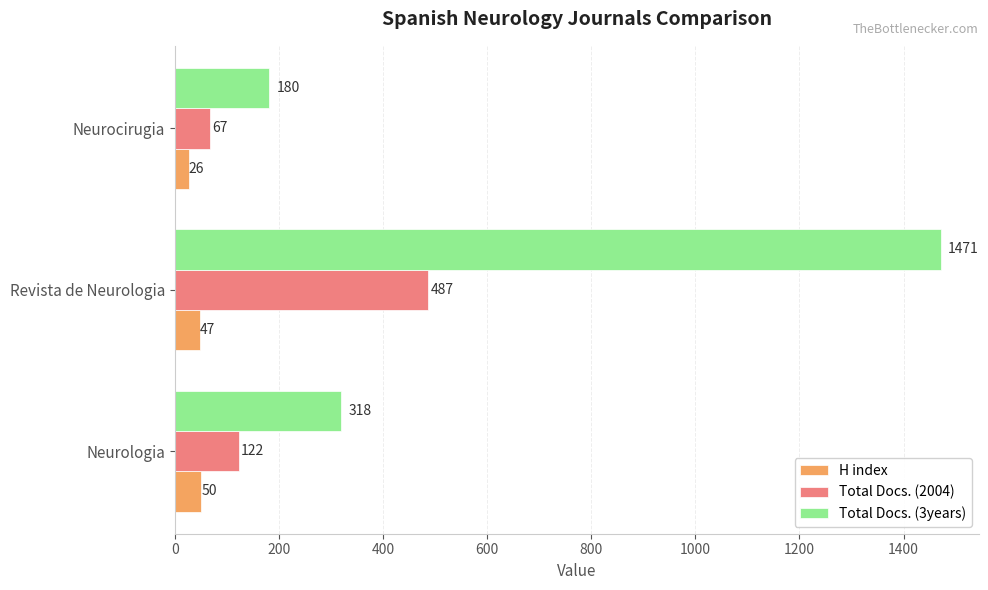

Is the value of Total Docs. (2004) at Revista de Neurologia greater than the value of Total Docs. (3years) at Revista de Neurologia?

No